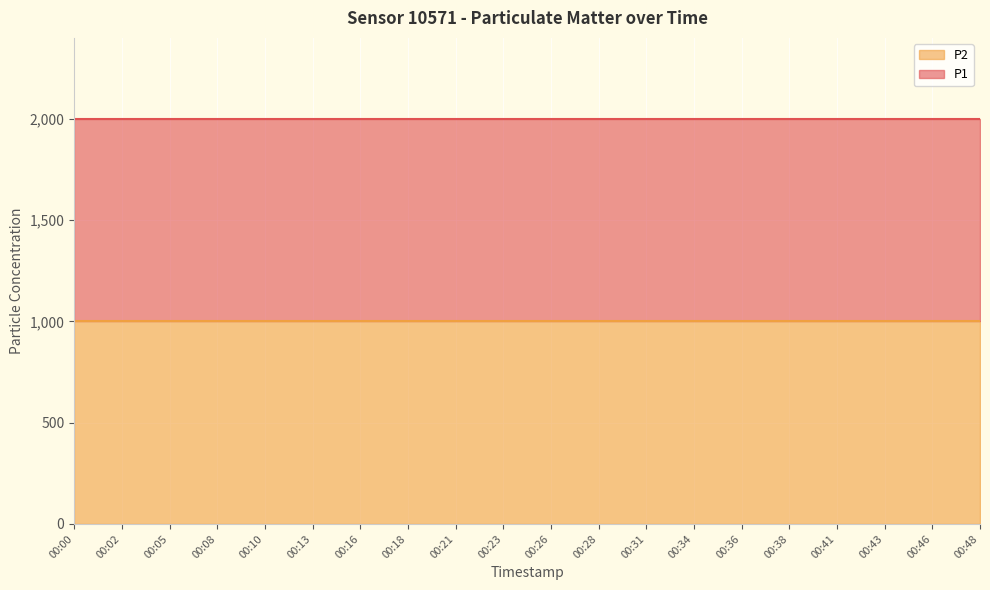

True or false: P1 and P2 intersect in this chart.

False